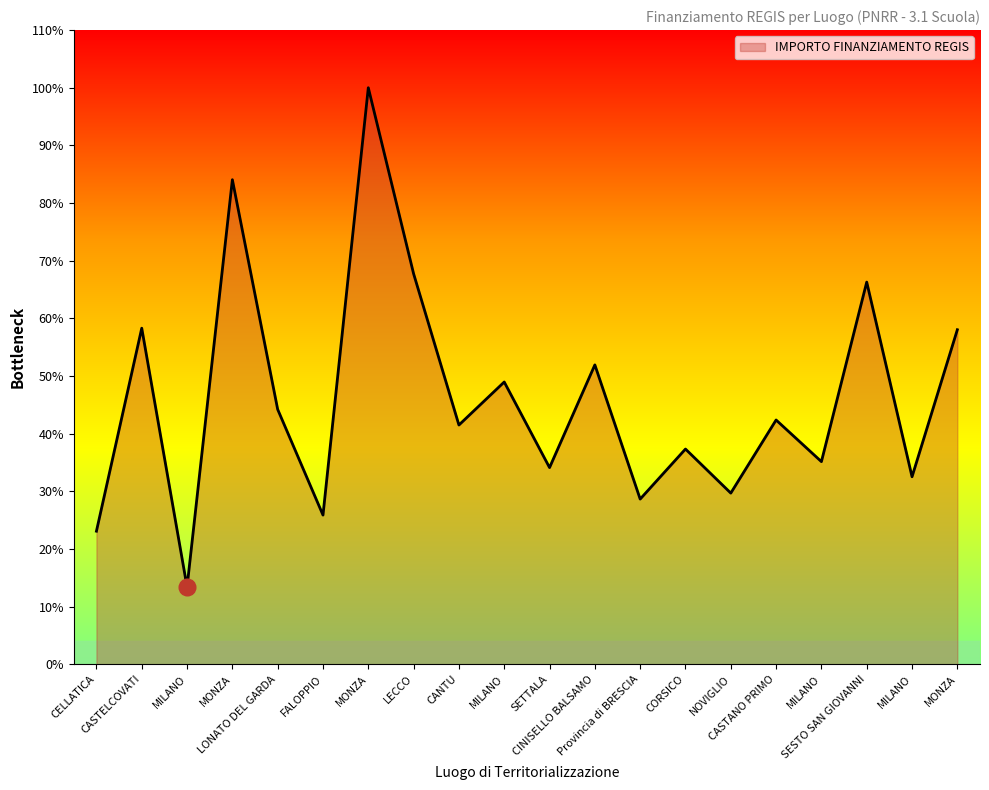

Where is the first local maximum?

CASTELCOVATI